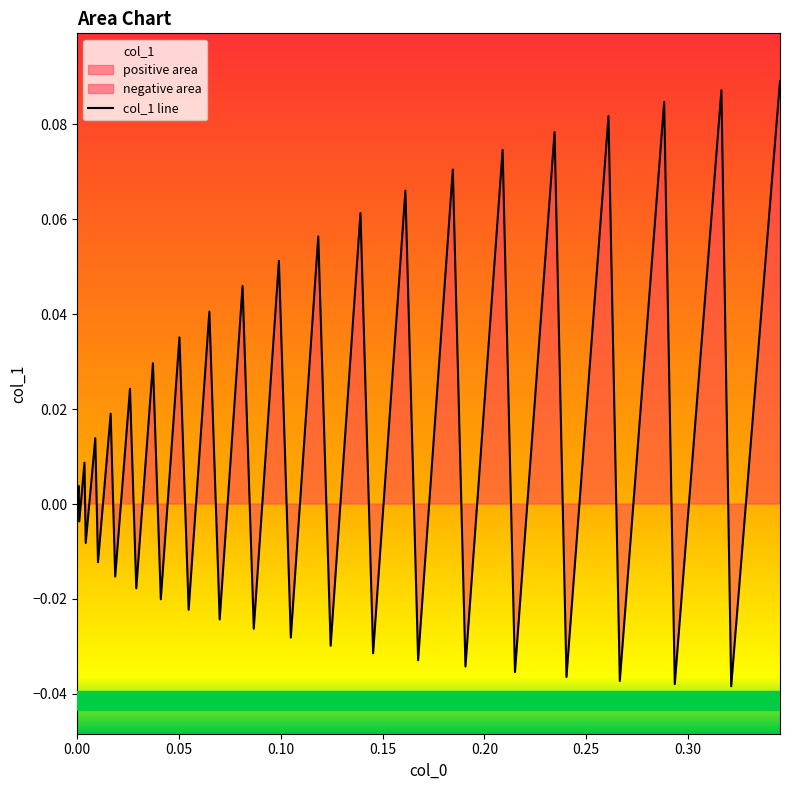

Count the number of data series in this chart.

1